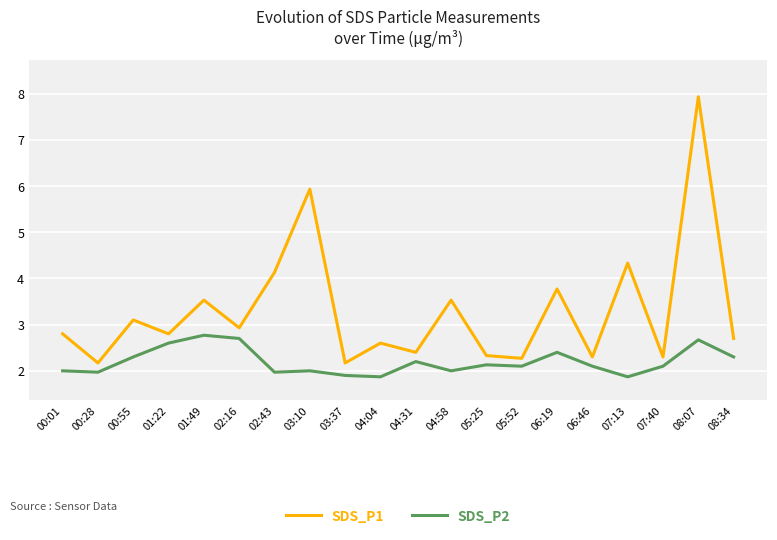

What is the difference between the maximum and minimum values in the SDS_P2 series?

0.9